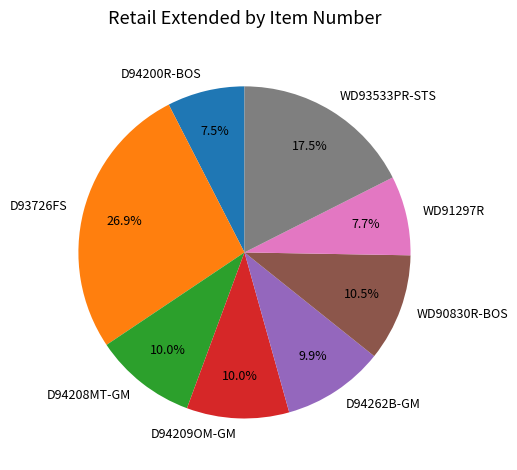

Approximately how many times larger is the value at WD93533PR-STS compared to WD90830R-BOS?

1.7